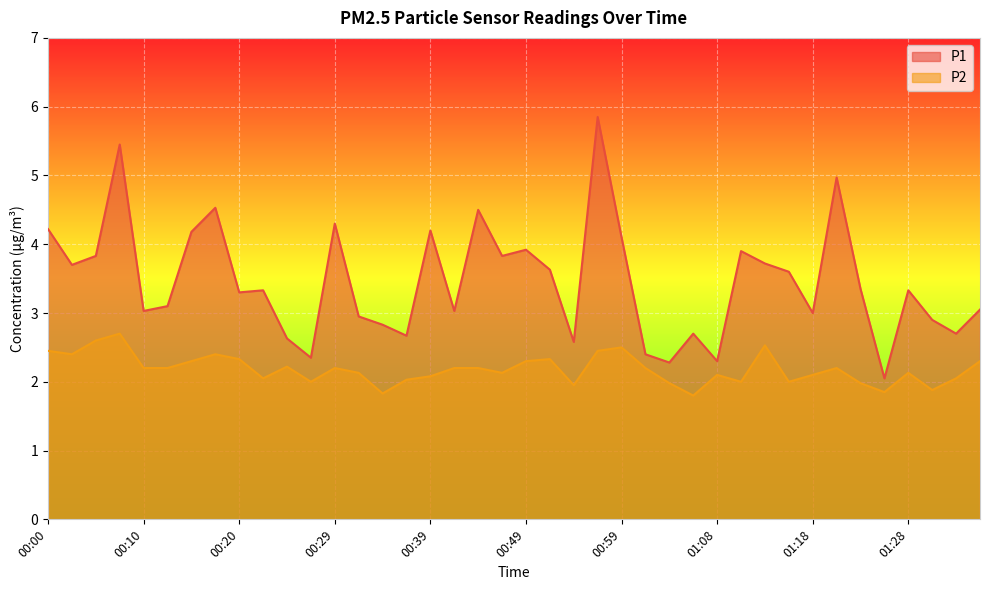

What is the value of the P2 point at the 1st from the left?

2.5